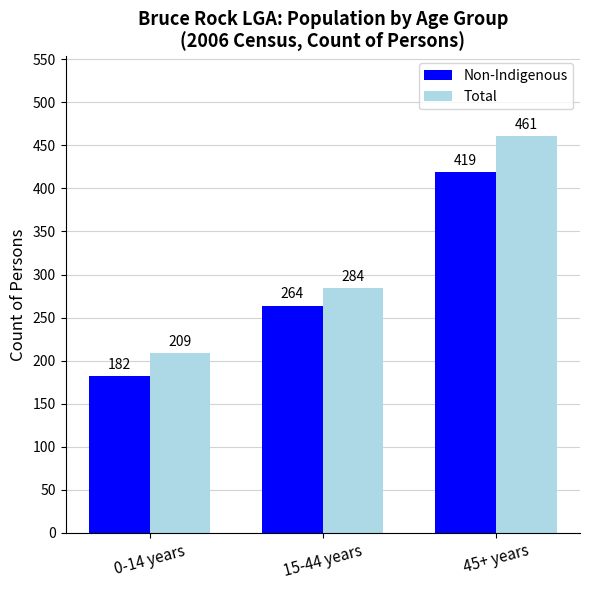

What is the label of the 3rd bar from the left?

45+ years